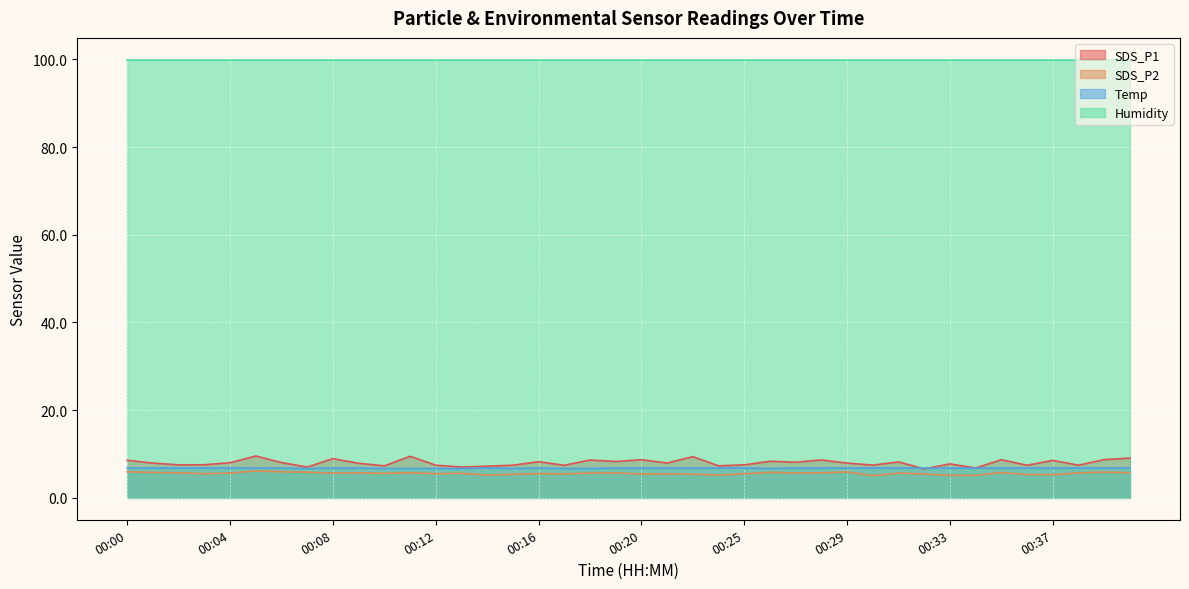

At which category does Temp reach its first local valley?

00:07